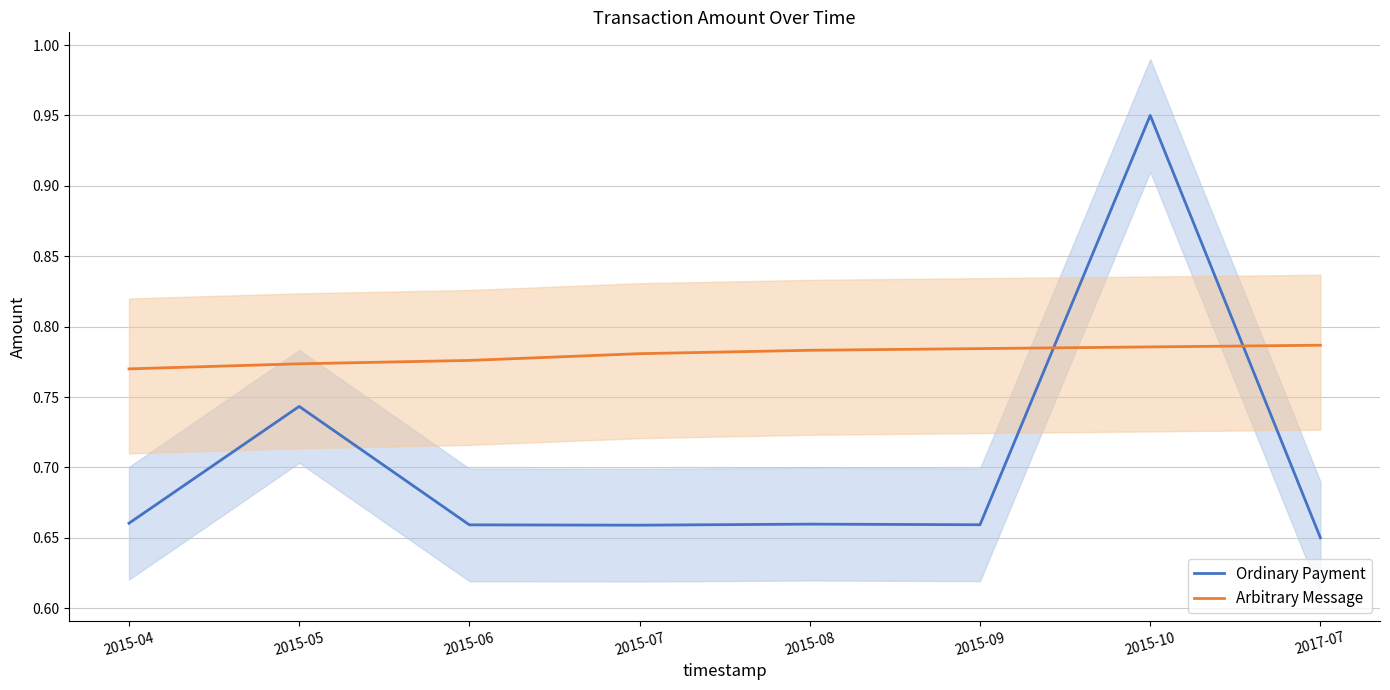

Is the value of Ordinary Payment at 2015-07 greater than the value of Arbitrary Message at 2015-08?

No